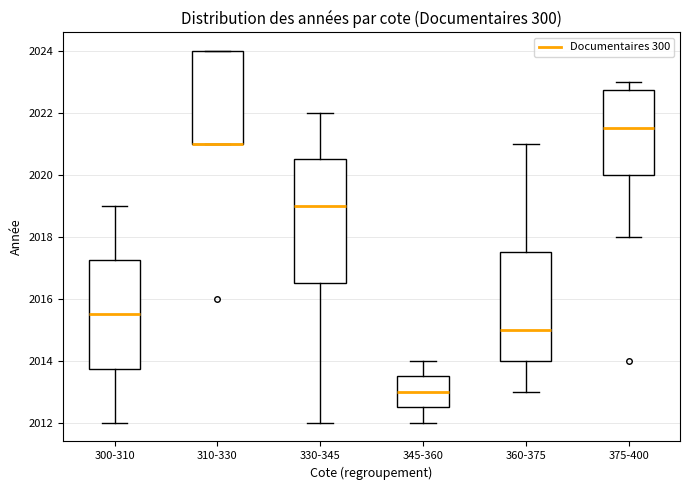

Which box is the tallest, from its lower edge to its upper edge?

330-345